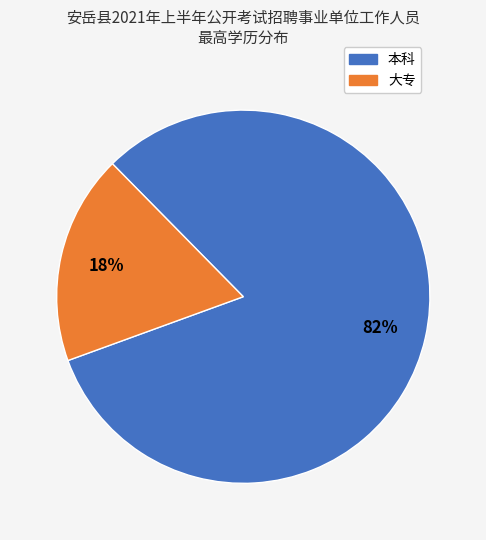

To the nearest percent, what is the difference between the 大专 and 本科 slice percentages?

64%